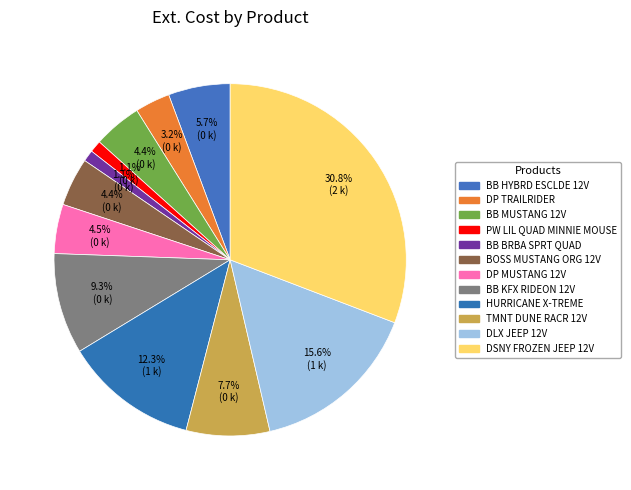

What is the largest slice in the pie chart?

DSNY FROZEN JEEP 12V